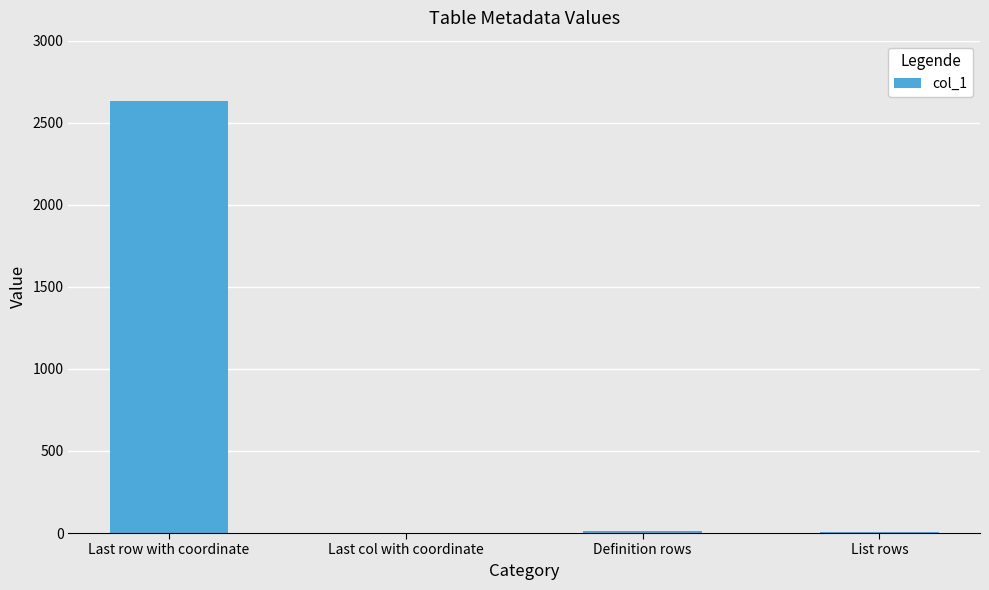

What is the average value?

663